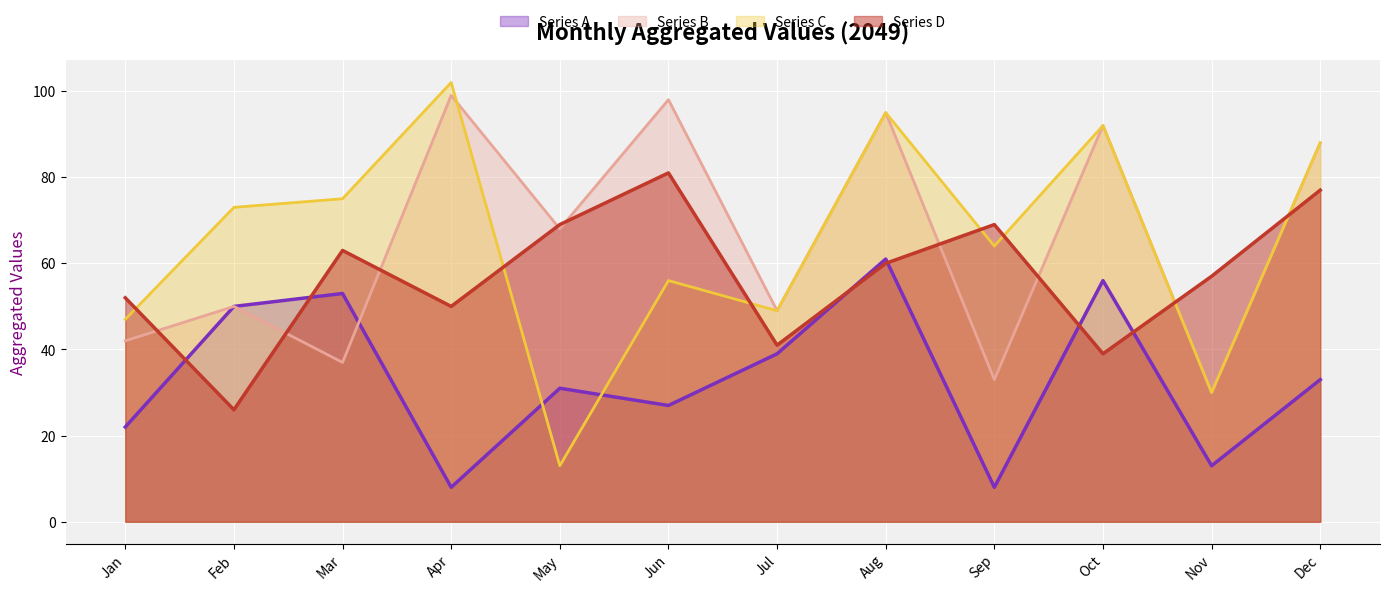

How many intersections are there between col_ª and col_b?

3